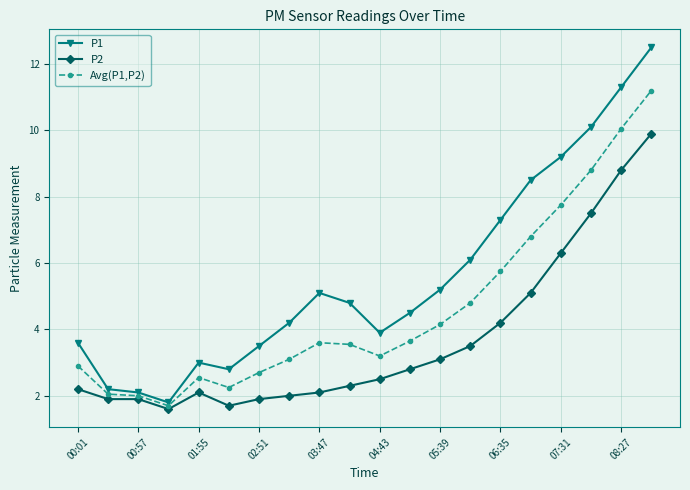

Which series has the widest spread of values?

P1